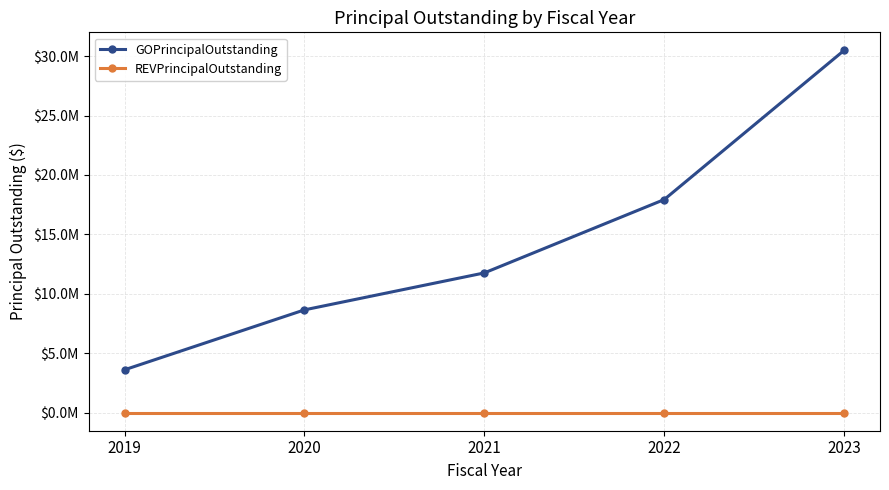

Where is GOPrincipalOutstanding nearest to the value 17040000?

2022